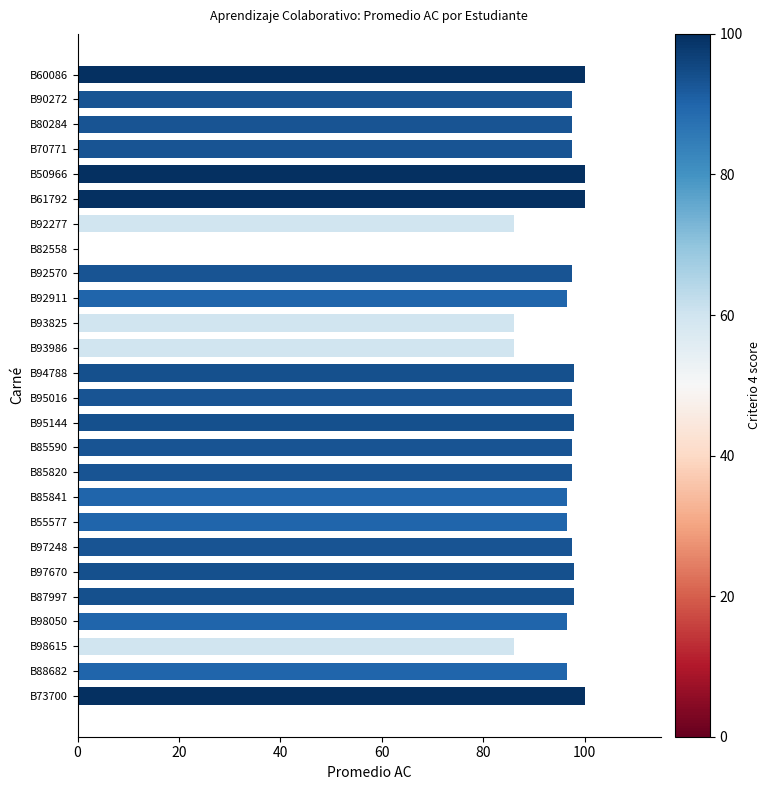

What is the sum of all values?

2398.5